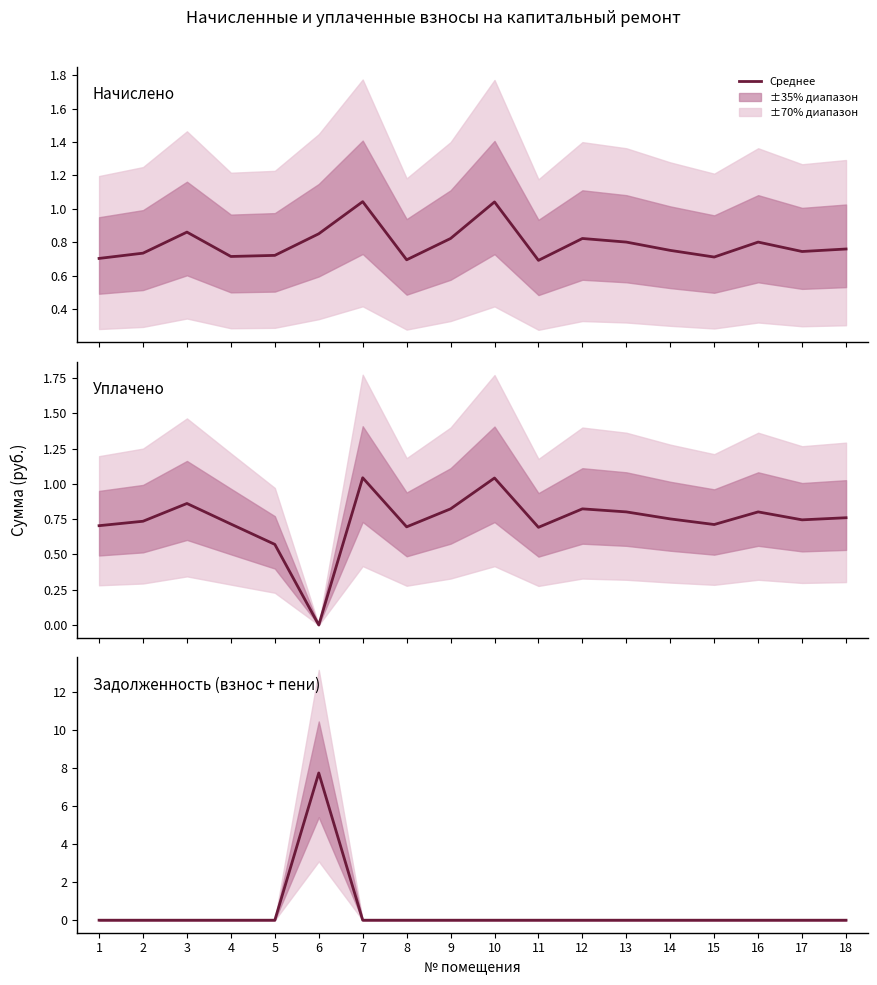

How many lines are shown in the chart?

3